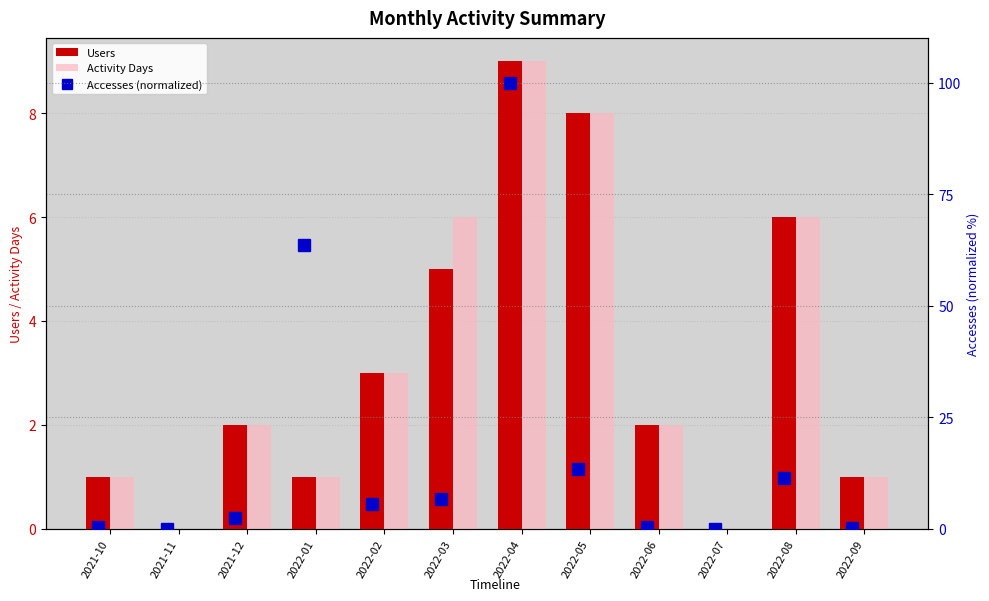

Is it true that Users equals 3 at 2021-12?

False